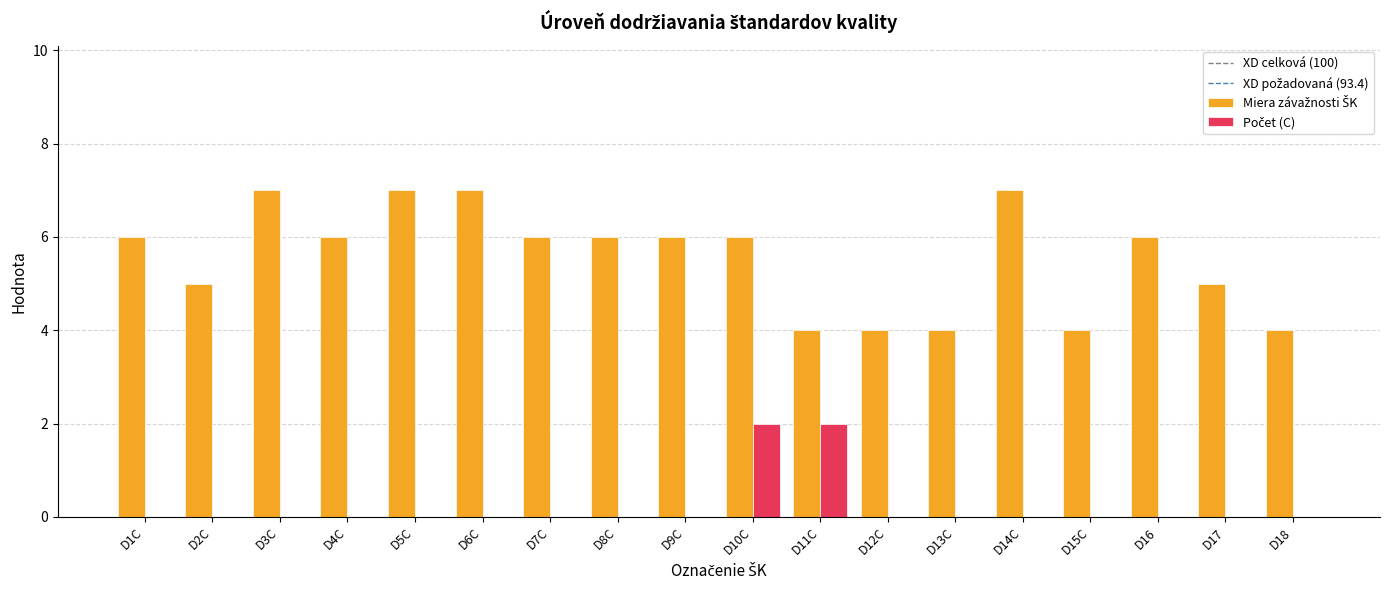

At which category is the sum across all series the highest?

D10C